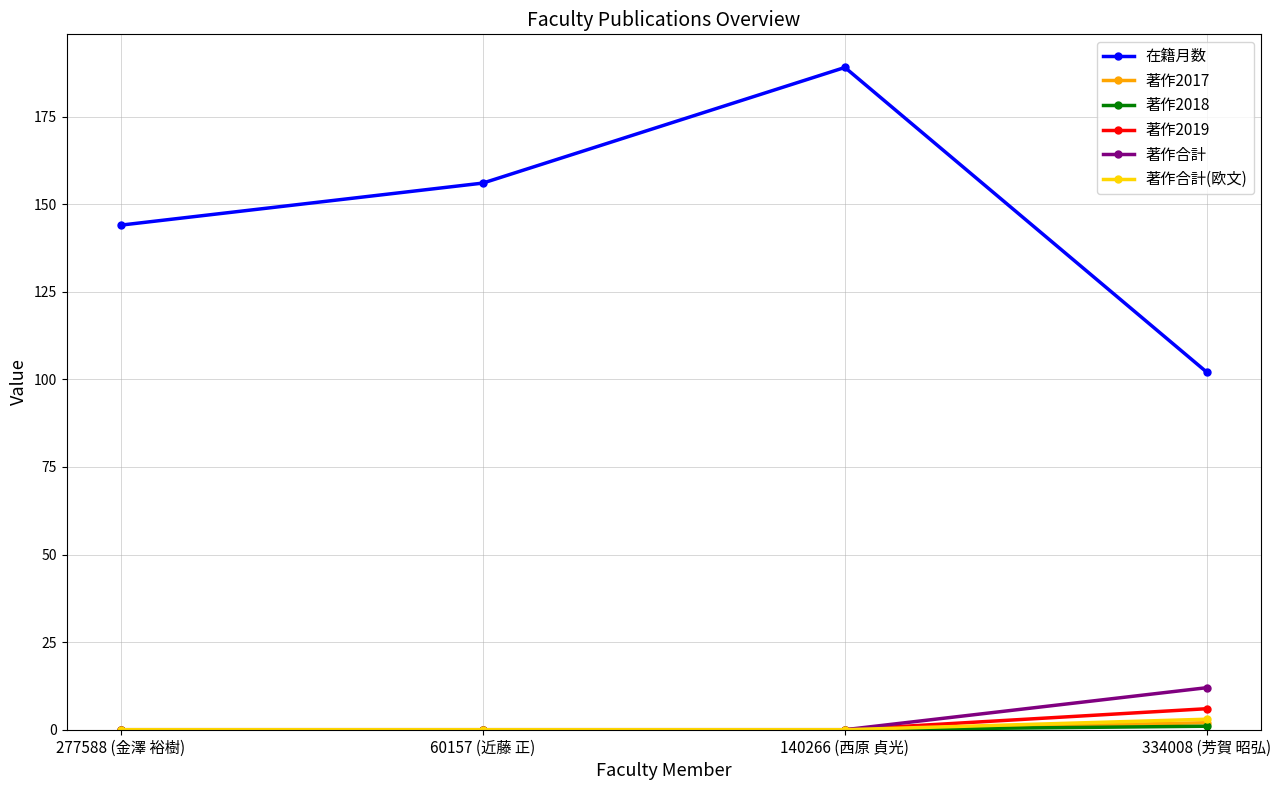

The value of 著作合計(欧文) at 60157 (近藤 正) is 0. True or false?

True